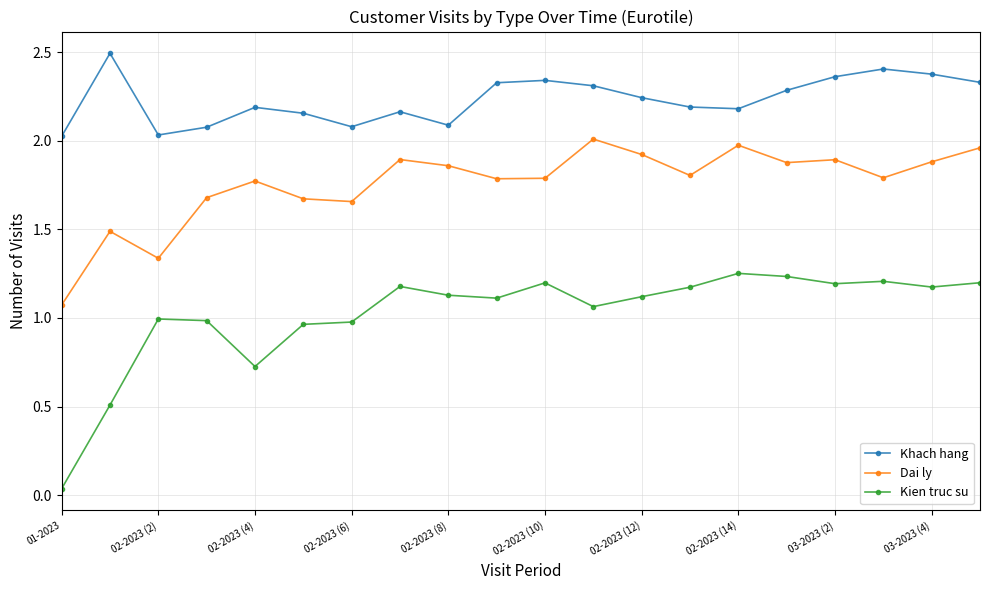

List the series in order of their overall mean, highest first.

Khach hang, Dai ly, Kien truc su